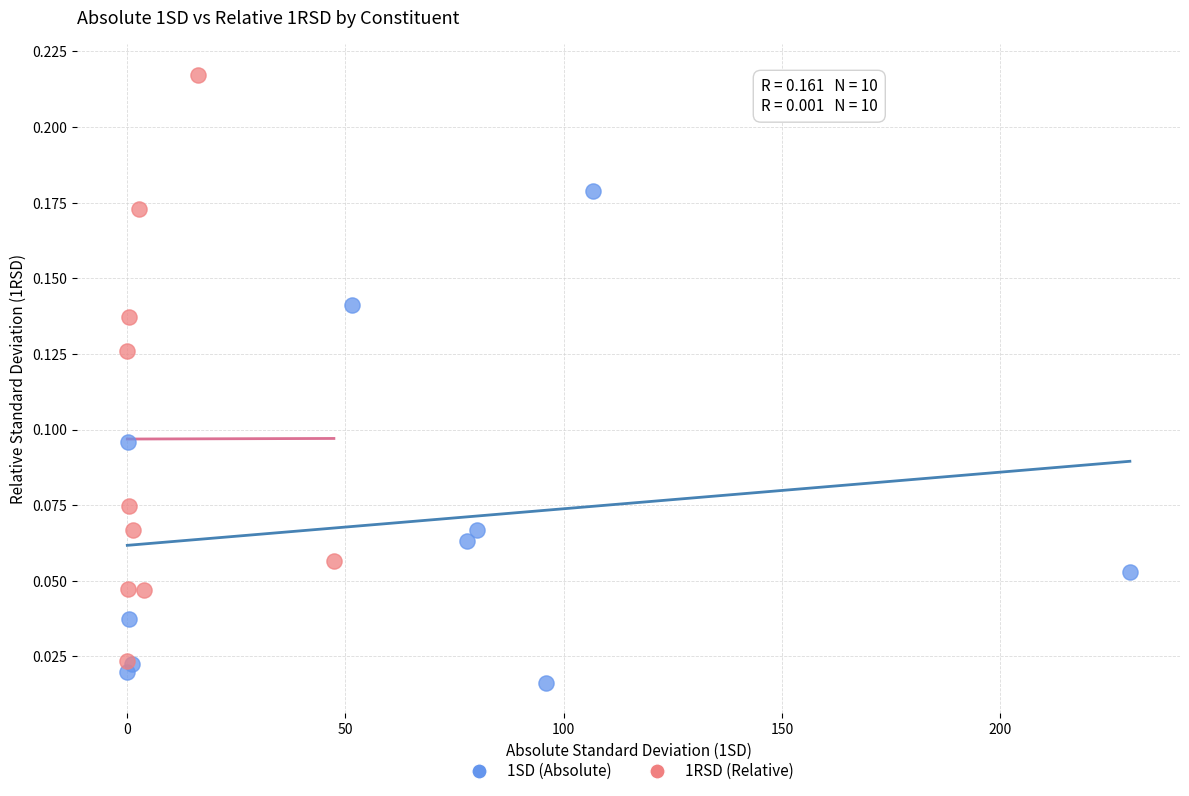

Which series has the widest spread of Y values?

1RSD (Relative)